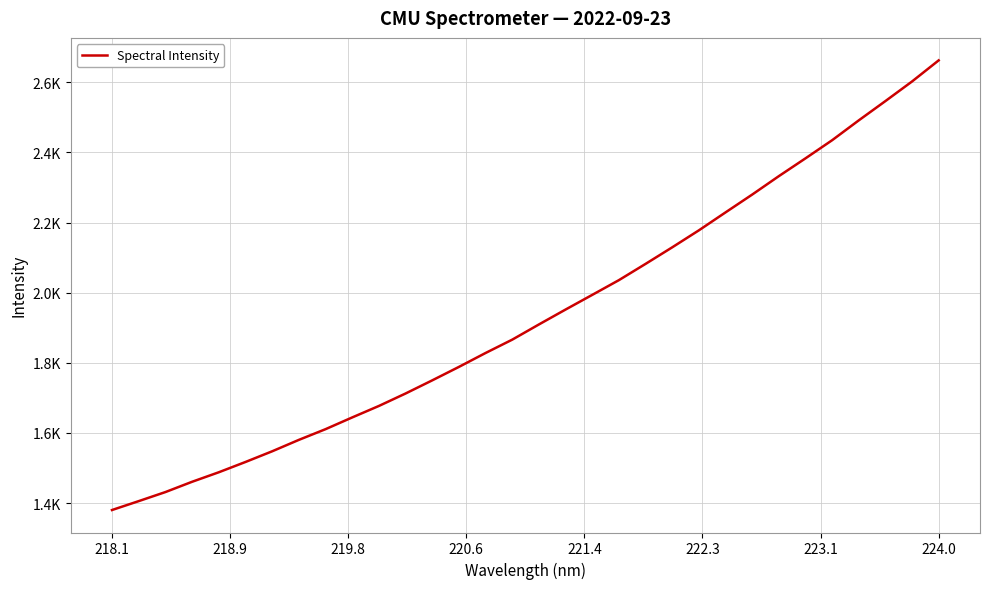

Does the chart display data point markers on the line(s)?

No